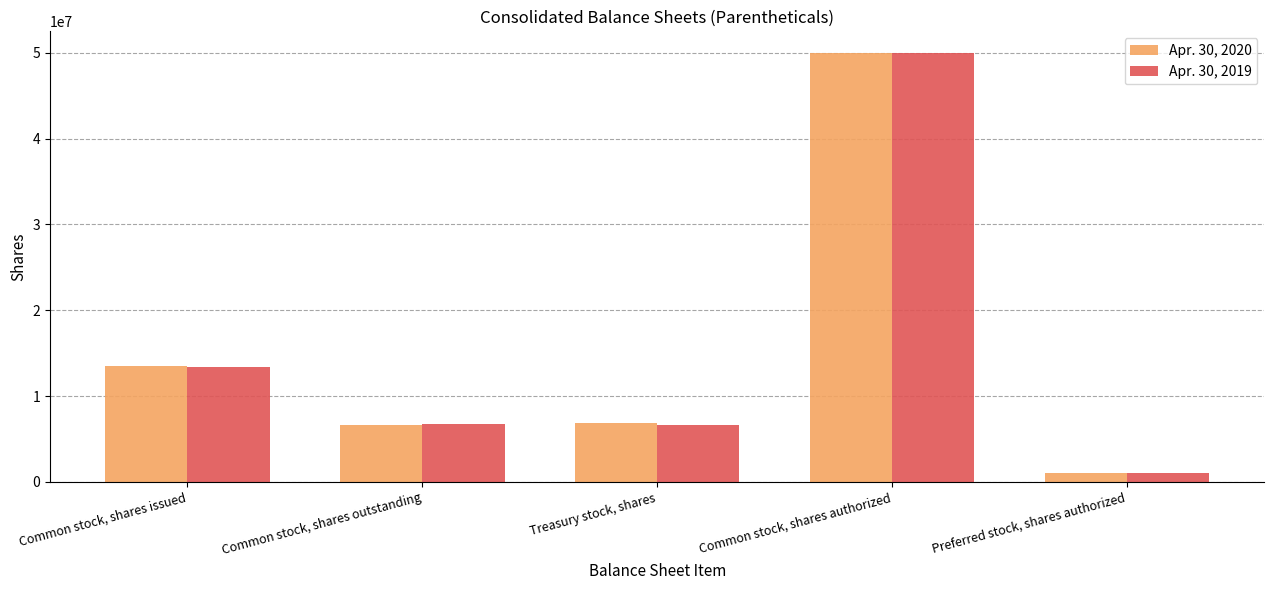

How many series are shown in this chart?

2